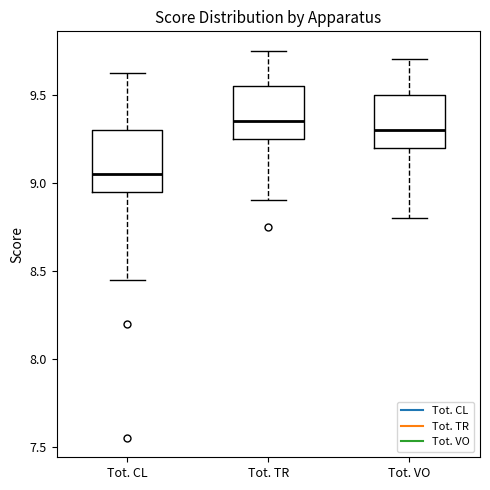

Which box is the tallest, from its lower edge to its upper edge?

Tot. CL